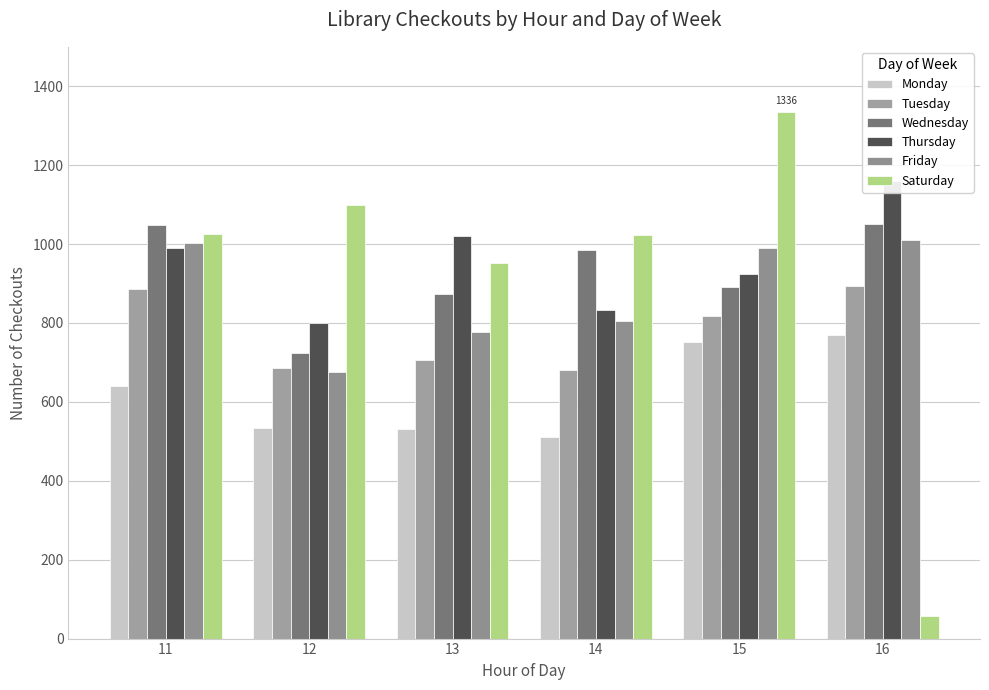

What is the value of the Saturday bar at the 5th from the left?

1336